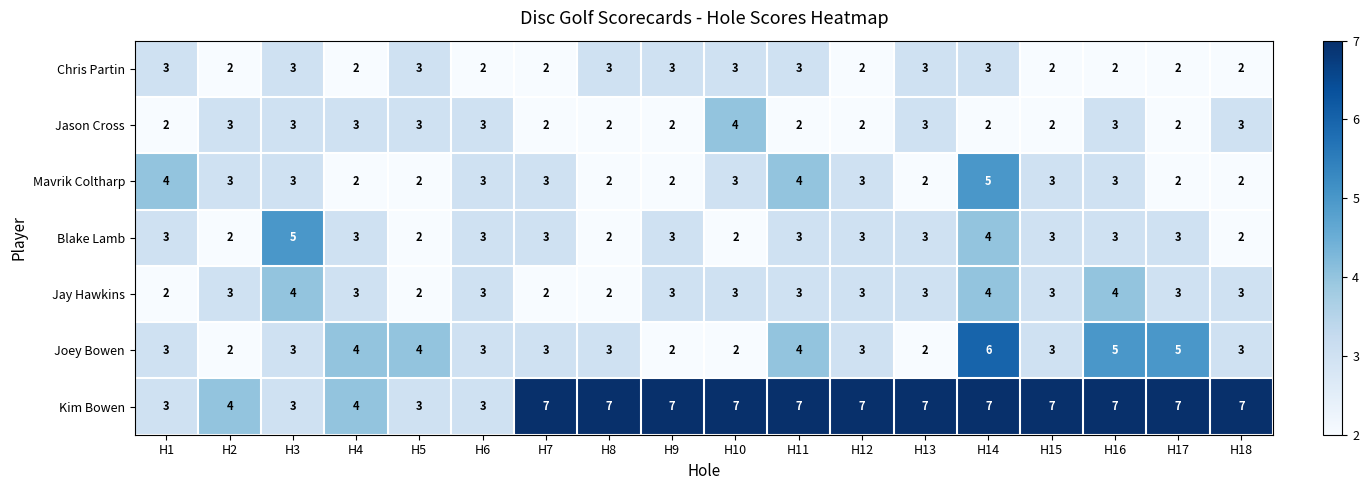

What is the total value across all series at H10?

24